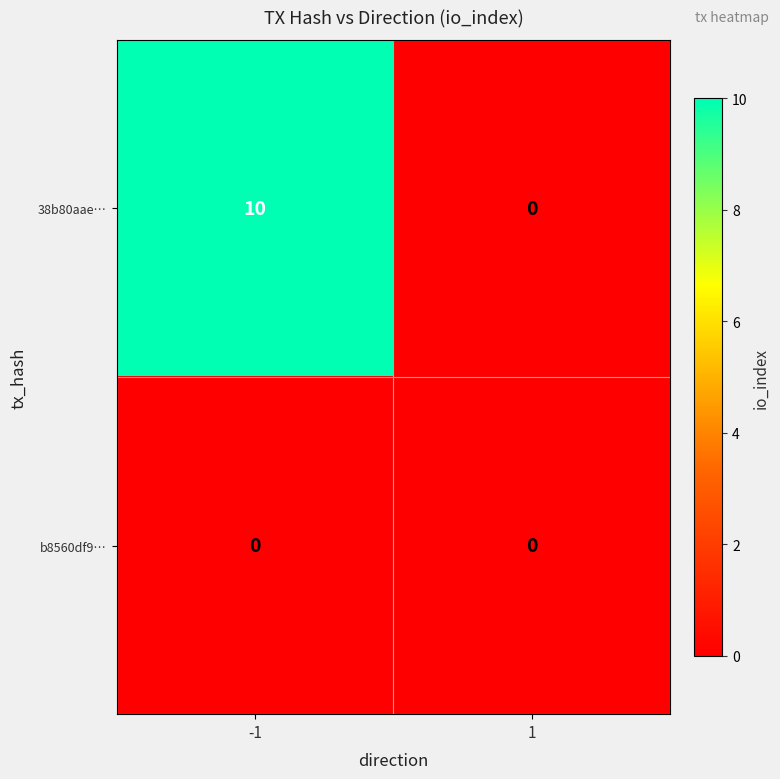

At which category is the sum across all series the highest?

-1